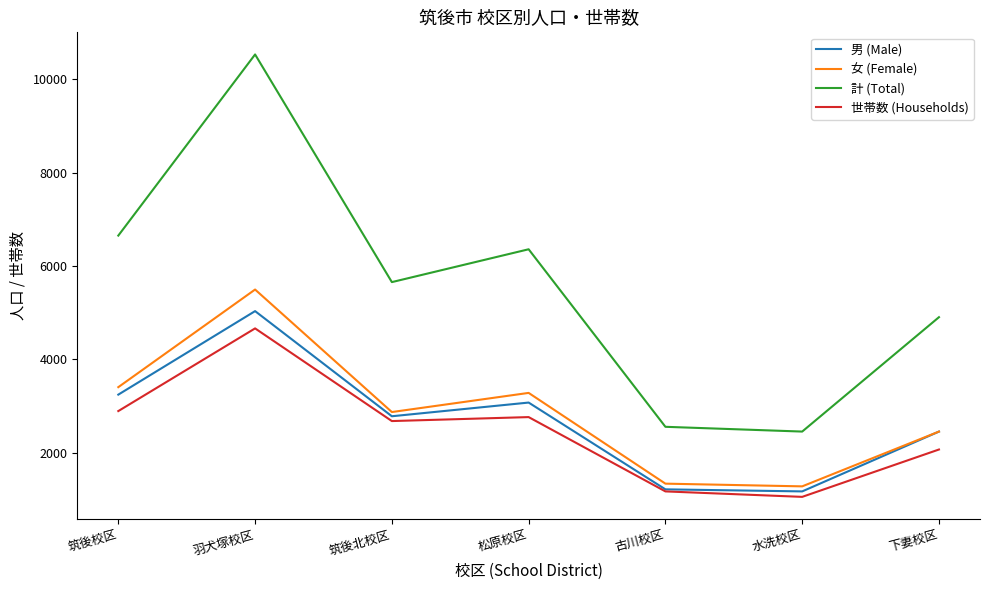

At which label does 世帯数 (Households) reach its minimum?

水洗校区